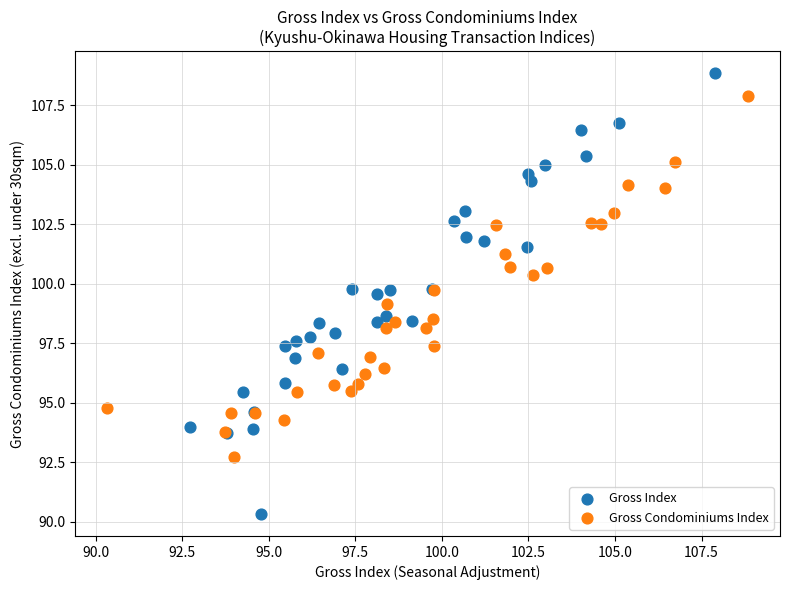

Which series reaches the maximum Y coordinate?

Gross Index